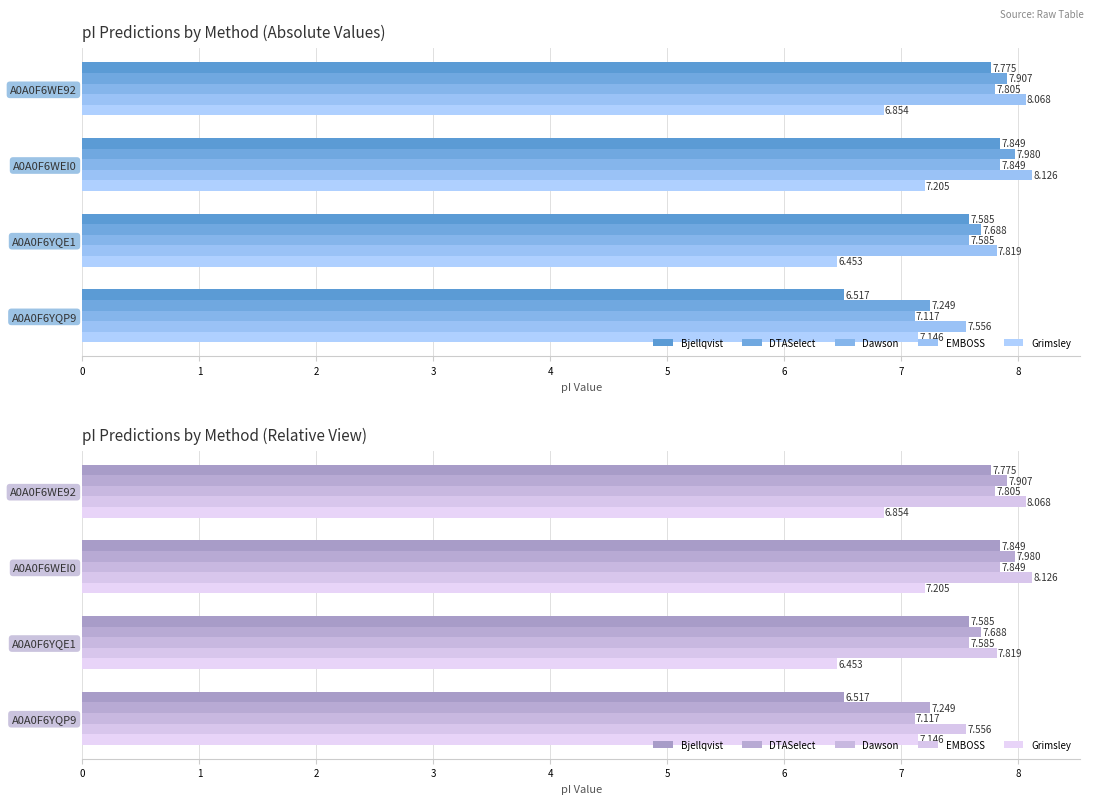

Where is DTASelect nearest to the value 7?

A0A0F6YQP9